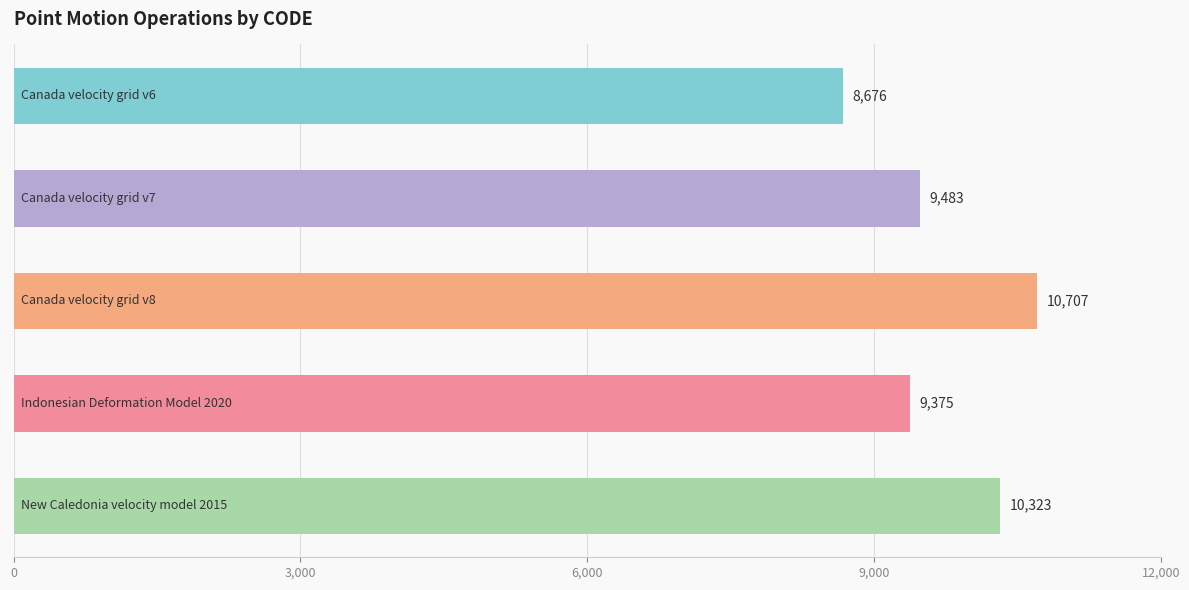

What is the value of the 4th bar from the top?

9375